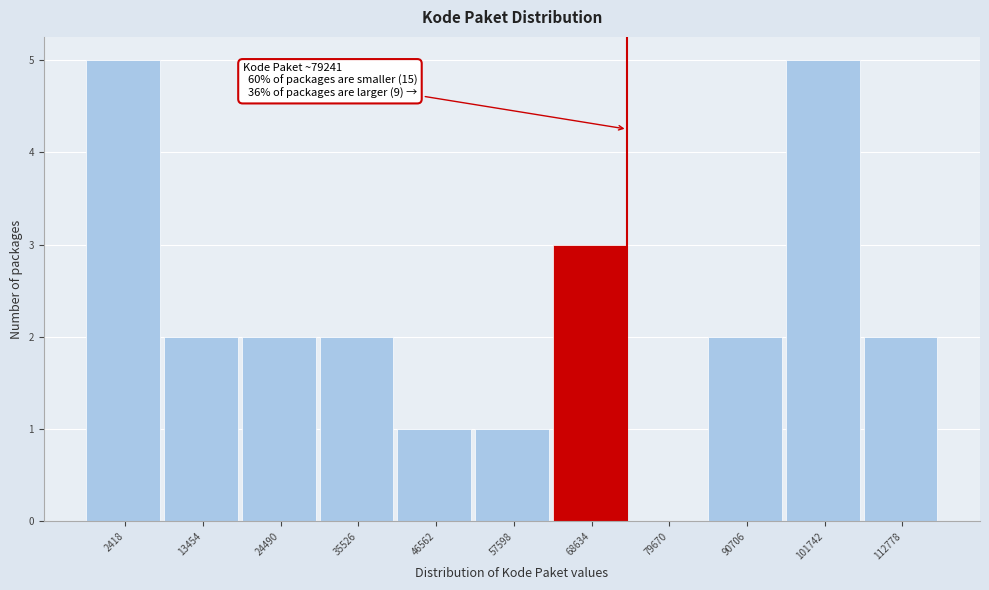

The value at 2418 is 2. True or false?

False